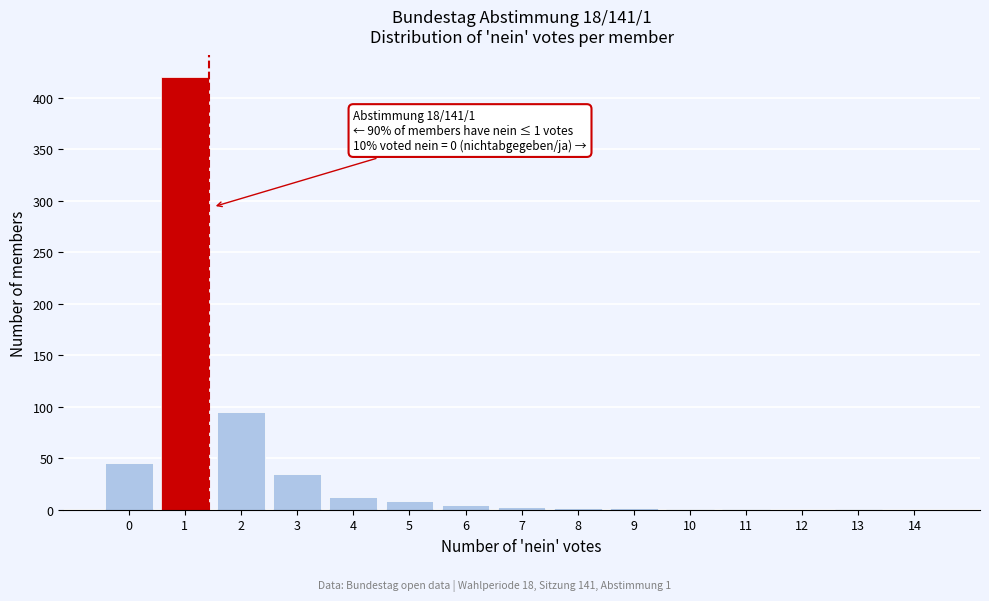

What is the sum of all values?

630